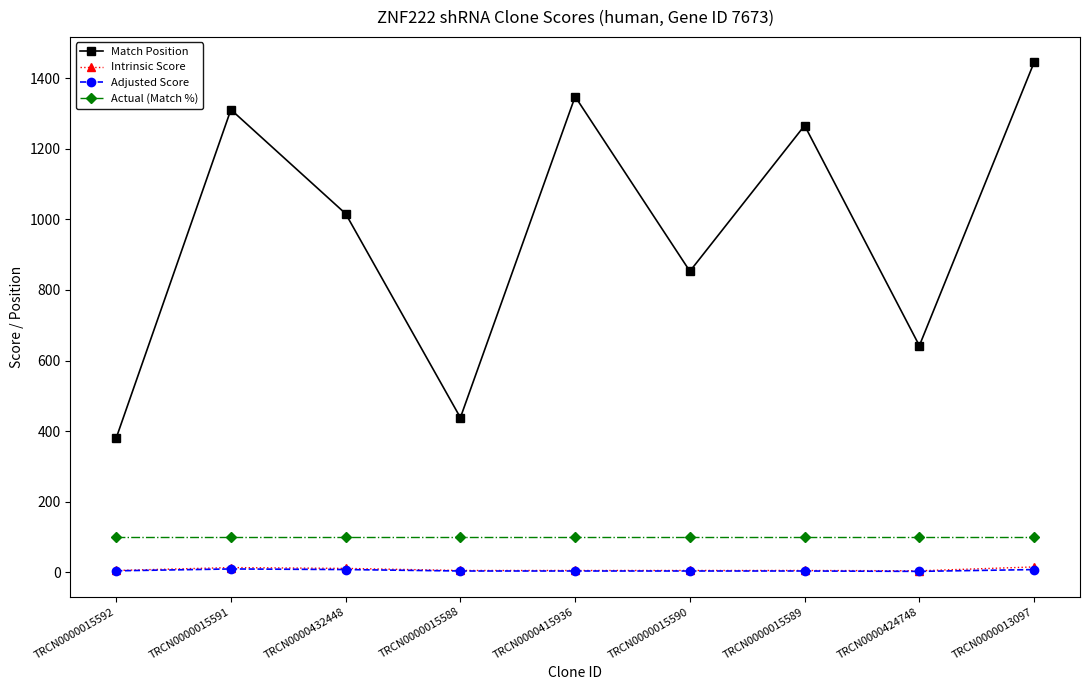

Which label corresponds to the largest value in the chart?

TRCN0000013097